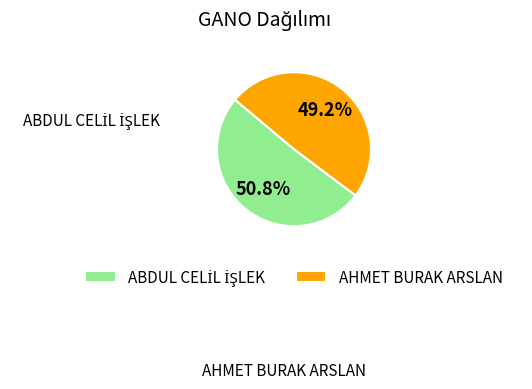

What percentage is NOT represented by AHMET BURAK ARSLAN?

50.8%